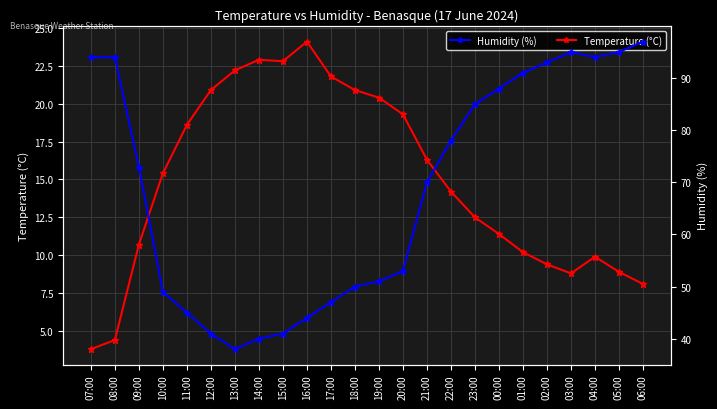

At how many categories does at least one series exceed 82?

10